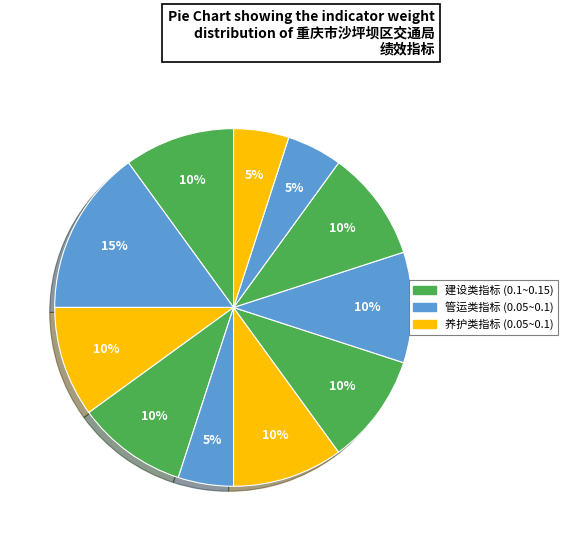

How many segments does this pie chart have?

11